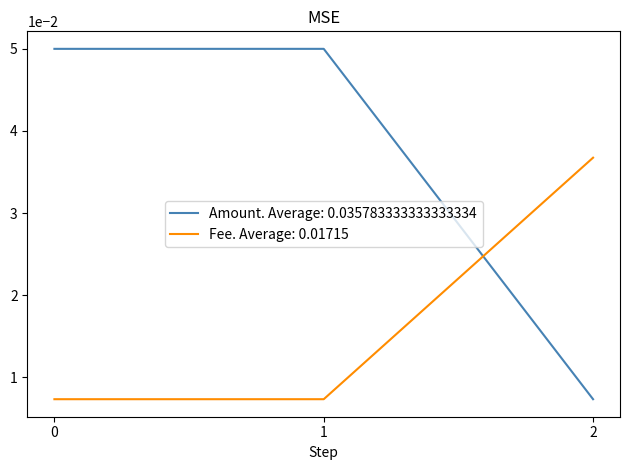

Which series has the largest total across all categories?

Amount. Average: 0.035783333333333334